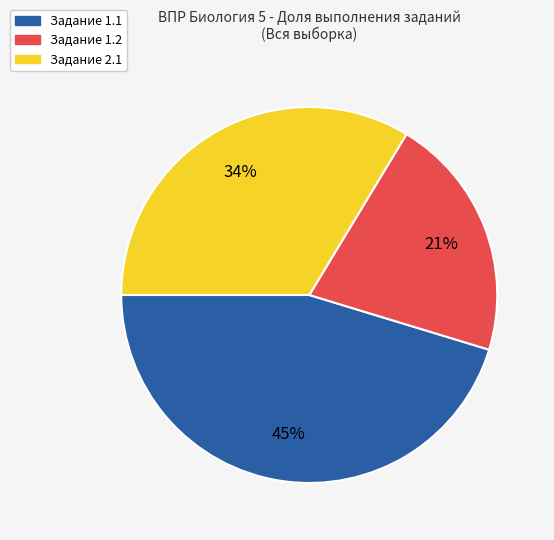

To the nearest percent, what percentage of the pie is Задание 1.1?

45%